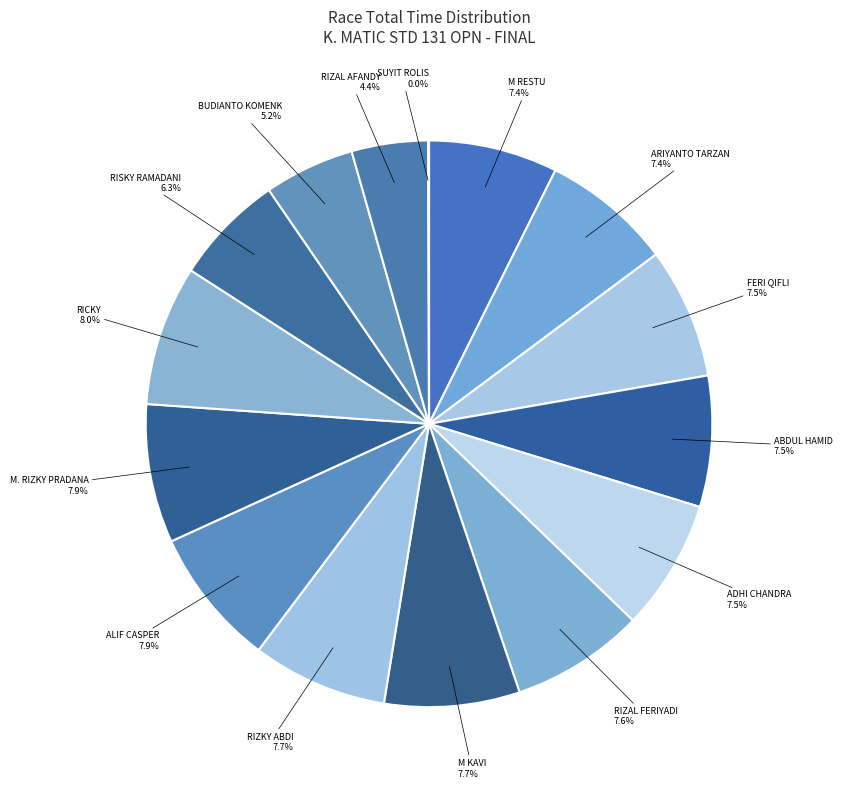

Rank the categories by value from lowest to highest.

SUYIT ROLIS, RIZAL AFANDY, BUDIANTO KOMENK, RISKY RAMADANI, M RESTU, ARIYANTO TARZAN, FERI QIFLI, ABDUL HAMID, ADHI CHANDRA, RIZAL FERIYADI, M KAVI, RIZKY ABDI, ALIF CASPER, M. RIZKY PRADANA, RICKY